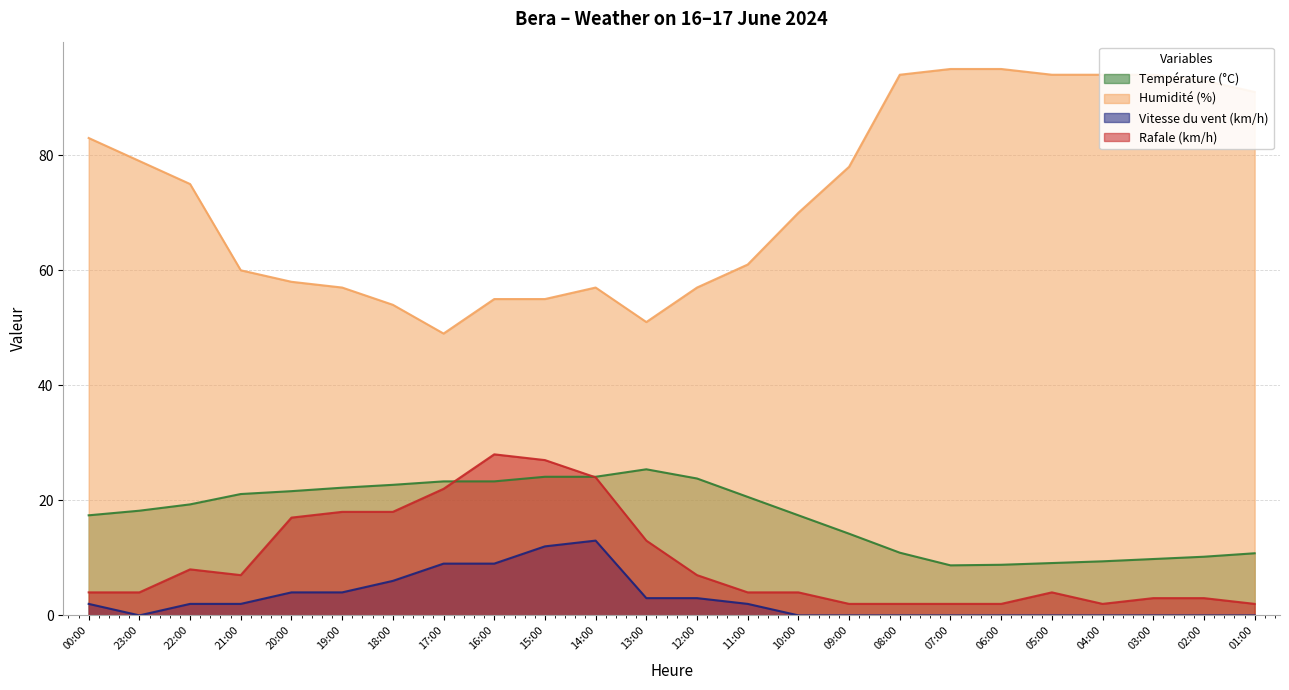

True or false: Humidité (%) and Vitesse du vent (km/h) cross at least once.

False